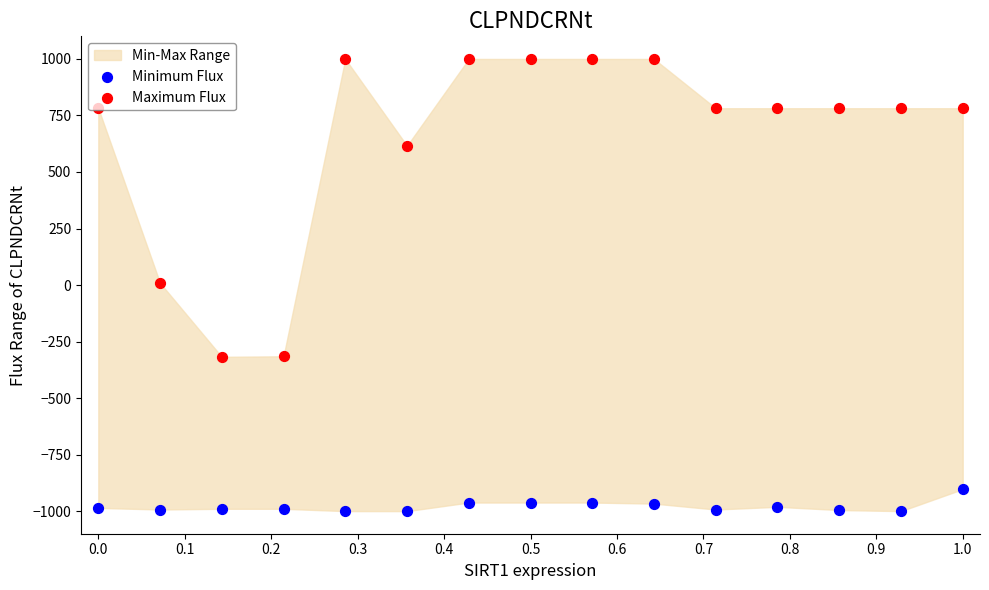

At which category is the sum across all series the highest?

0.6